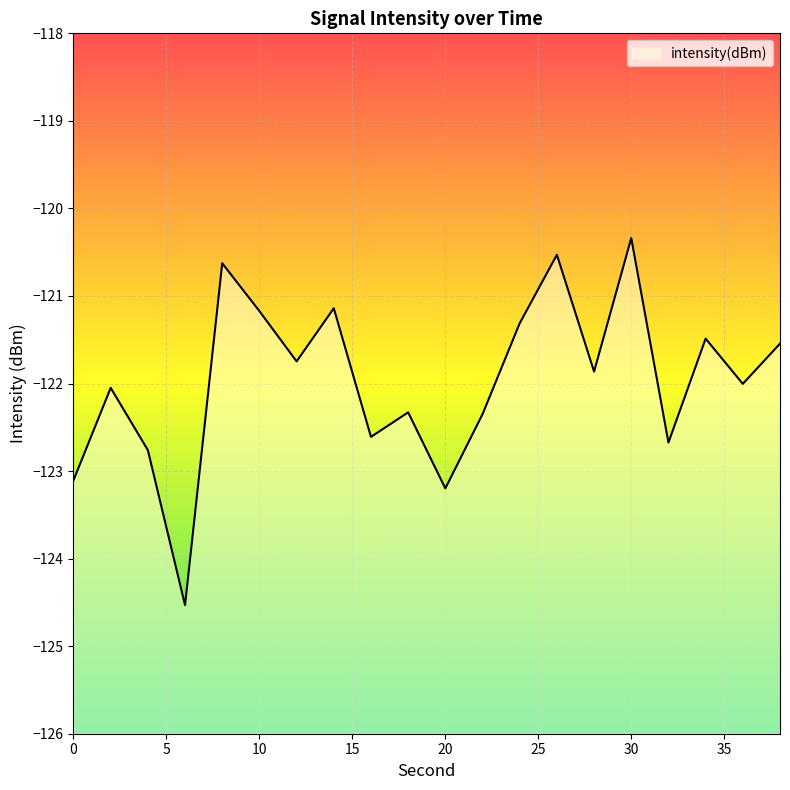

Reading left to right, what are all the values shown in this chart?

-123.1	-122.0	-122.8	-124.5	-120.6	-121.2	-121.7	-121.1	-122.6	-122.3	-123.2	-122.4	-121.3	-120.5	-121.9	-120.3	-122.7	-121.5	-122.0	-121.5